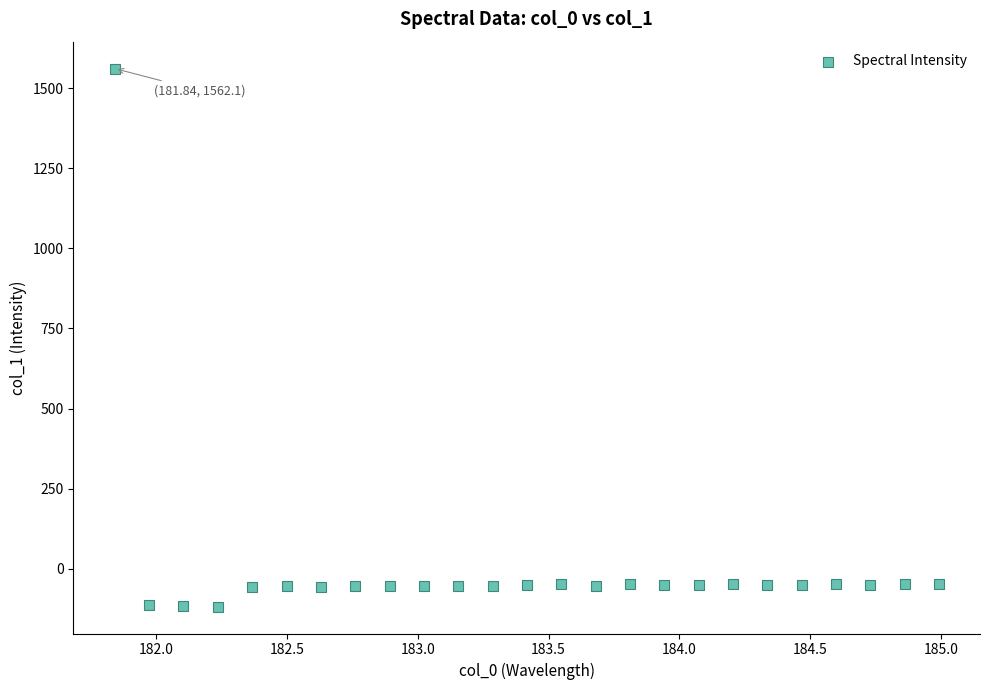

What is the range of X values (max minus min)?

3.1